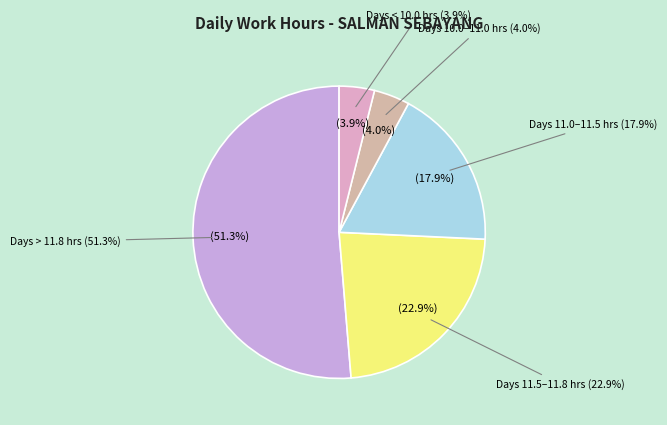

True or false: 10-Sat accounts for 12% of the total.

False